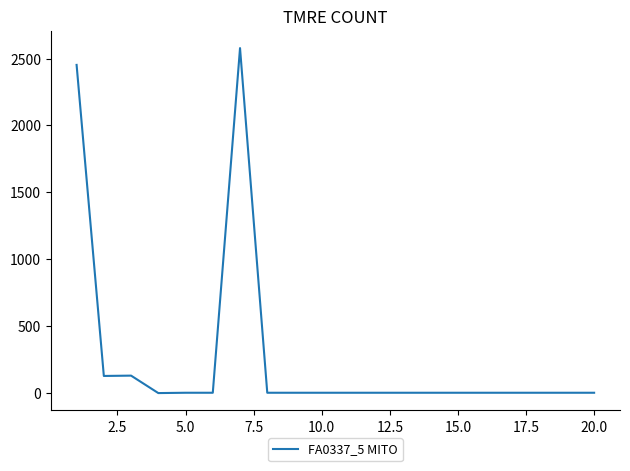

What is the difference between the maximum and minimum values?

2580.9